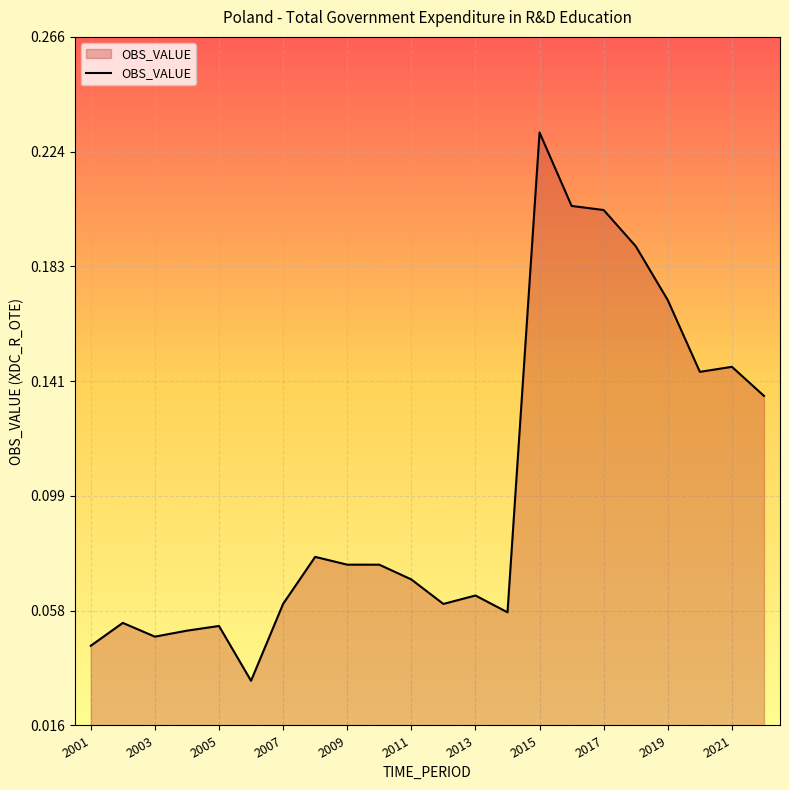

How many points are lower than both their immediate neighbors (excluding endpoints)?

5